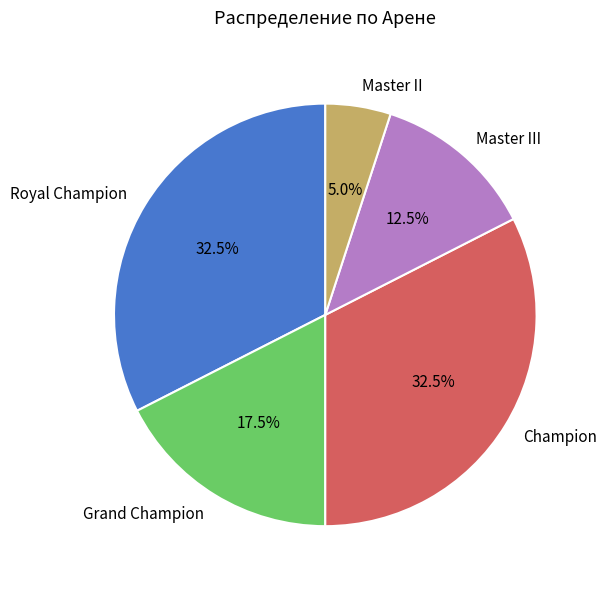

Does Champion account for over 50% of the chart?

No